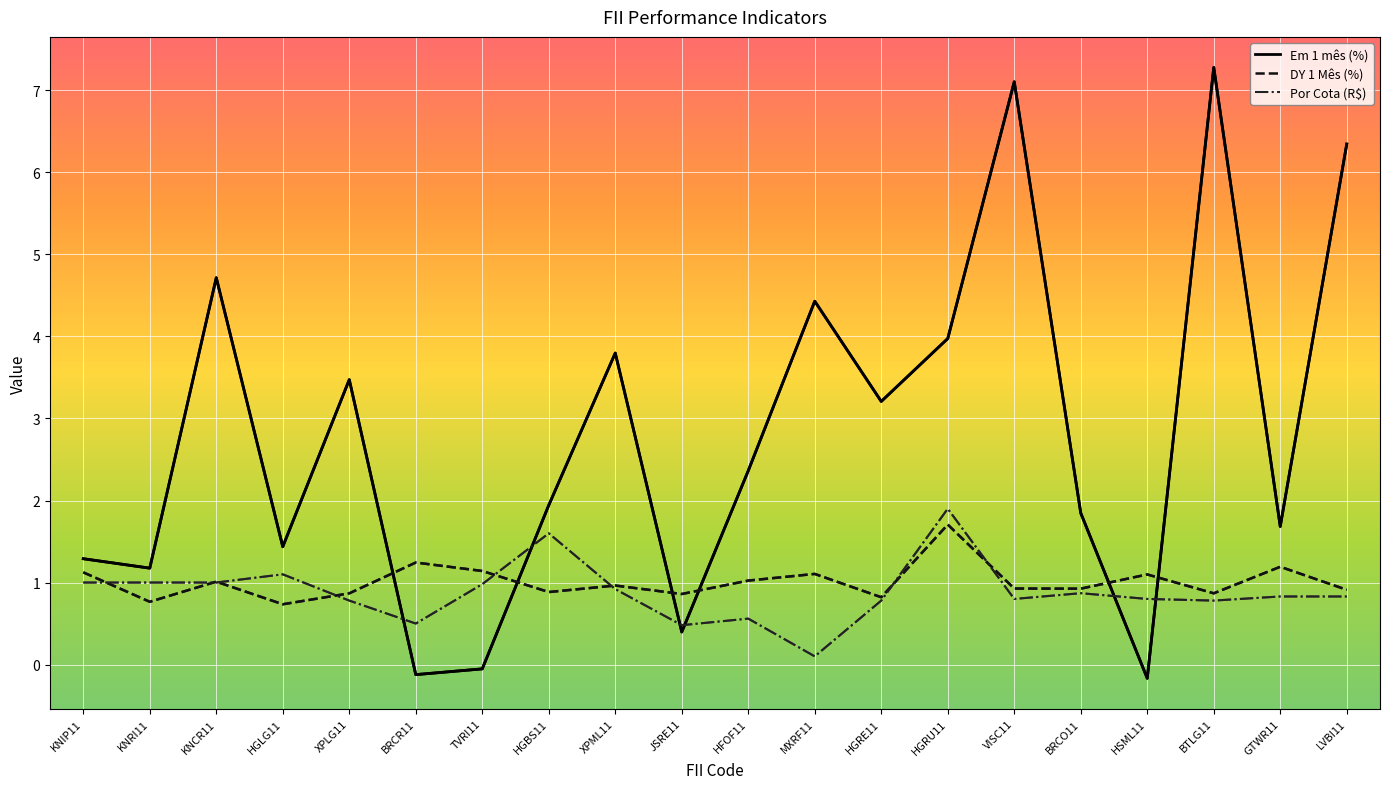

Which has a higher value, HGLG11 or KNRI11?

HGLG11